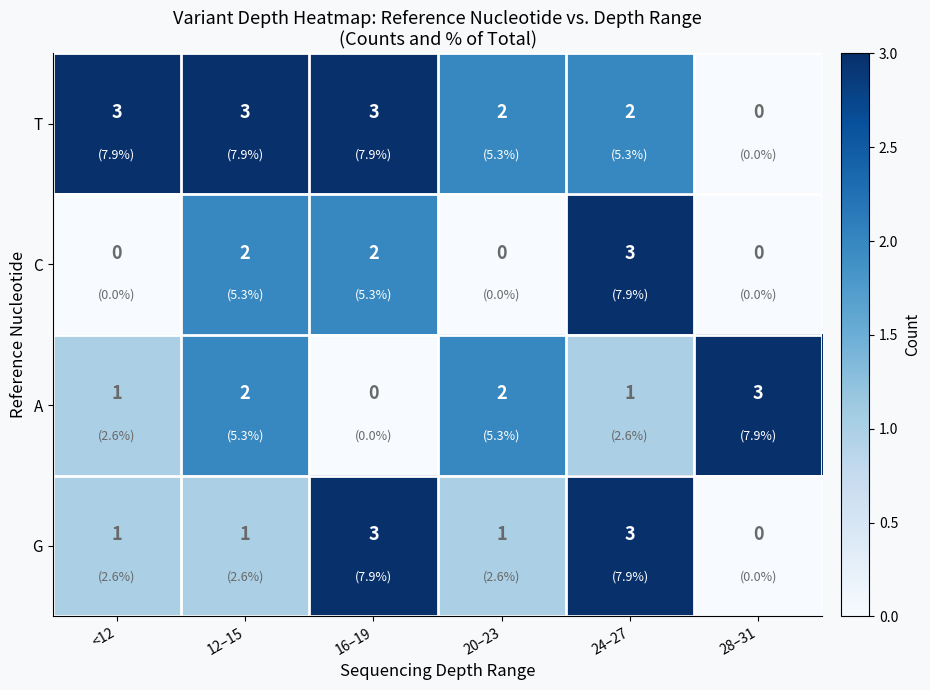

What value does the T series have at <12?

3